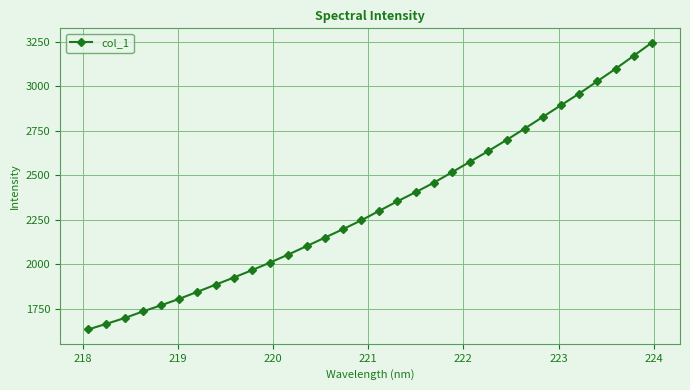

What is the sum of all values?

74586.4